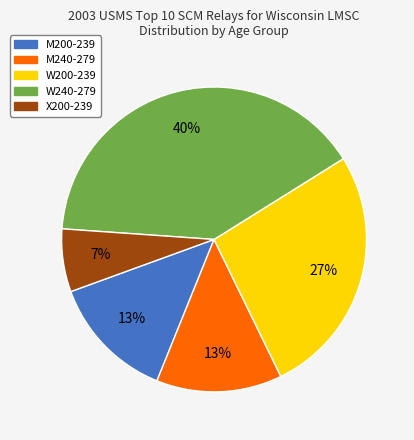

To the nearest percent, what portion does W240-279 represent?

40%